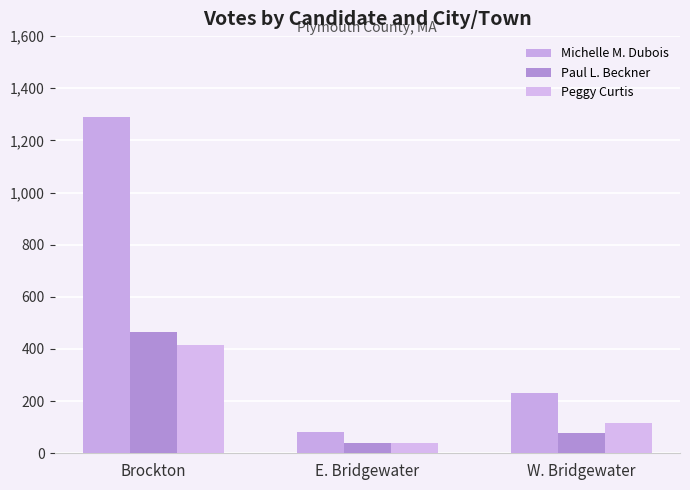

The value of Michelle M. Dubois at E. Bridgewater is 83. True or false?

True